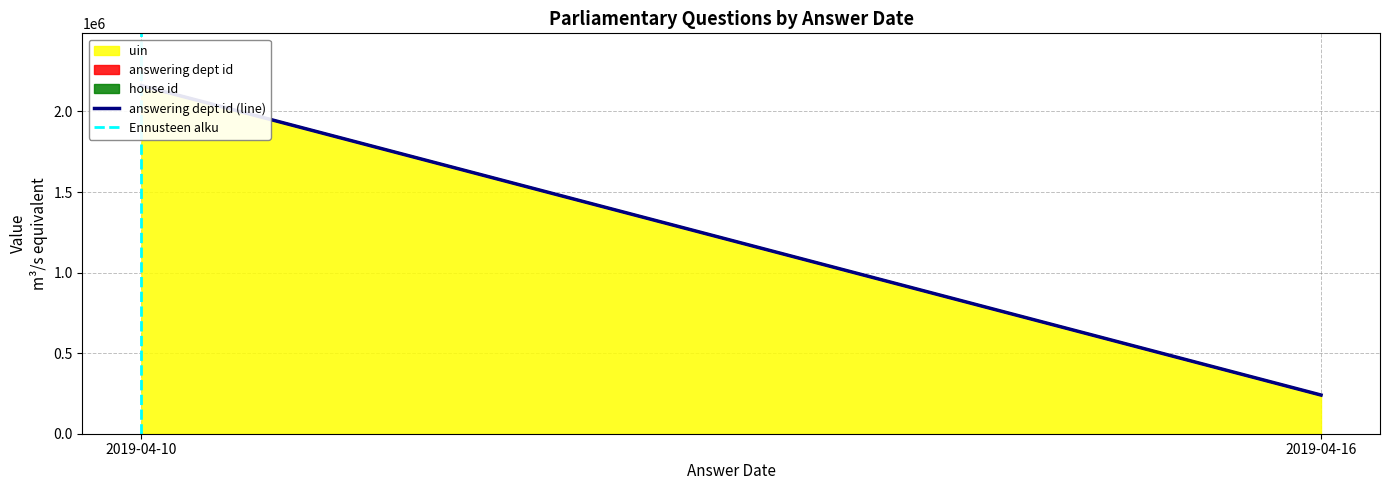

Between 2019-04-10 and 2019-04-16, which is larger?

2019-04-10